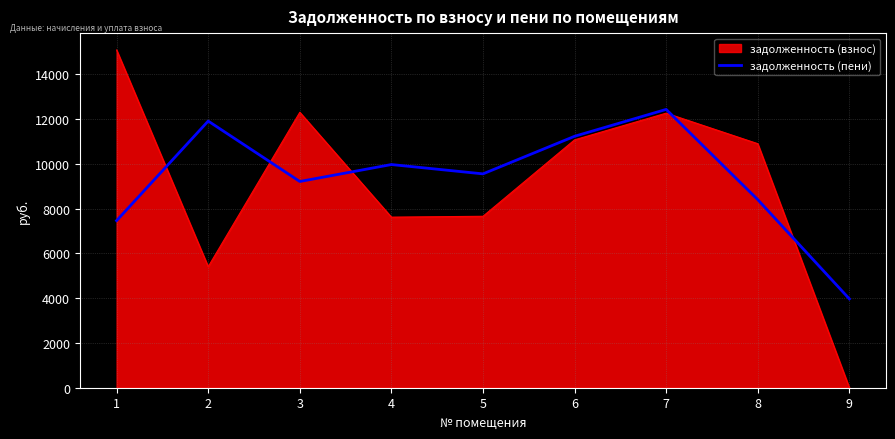

Which category has the lowest value across all series?

9